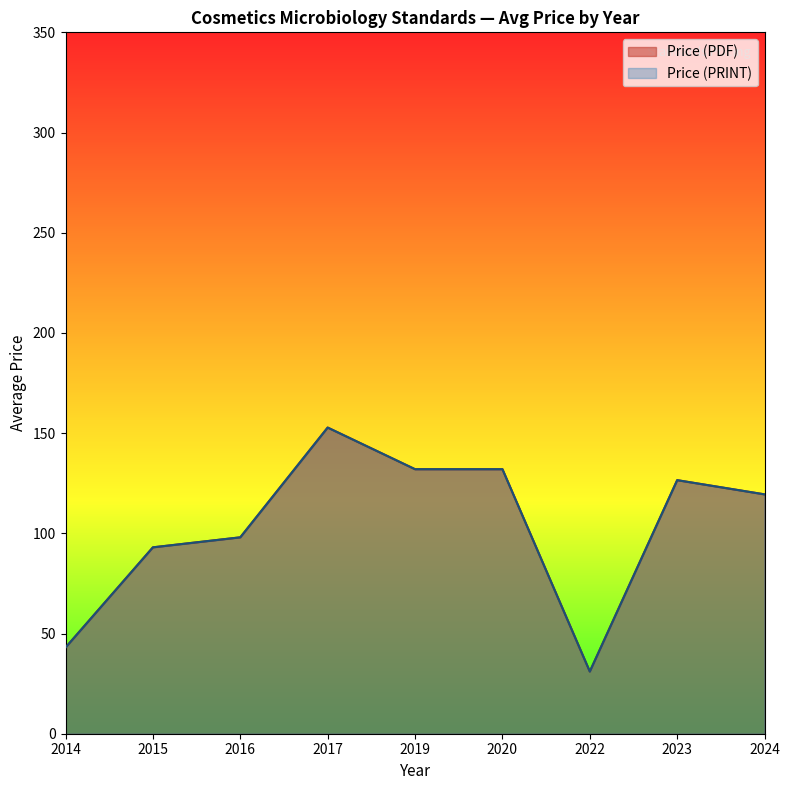

Does the chart display data point markers on the line(s)?

No